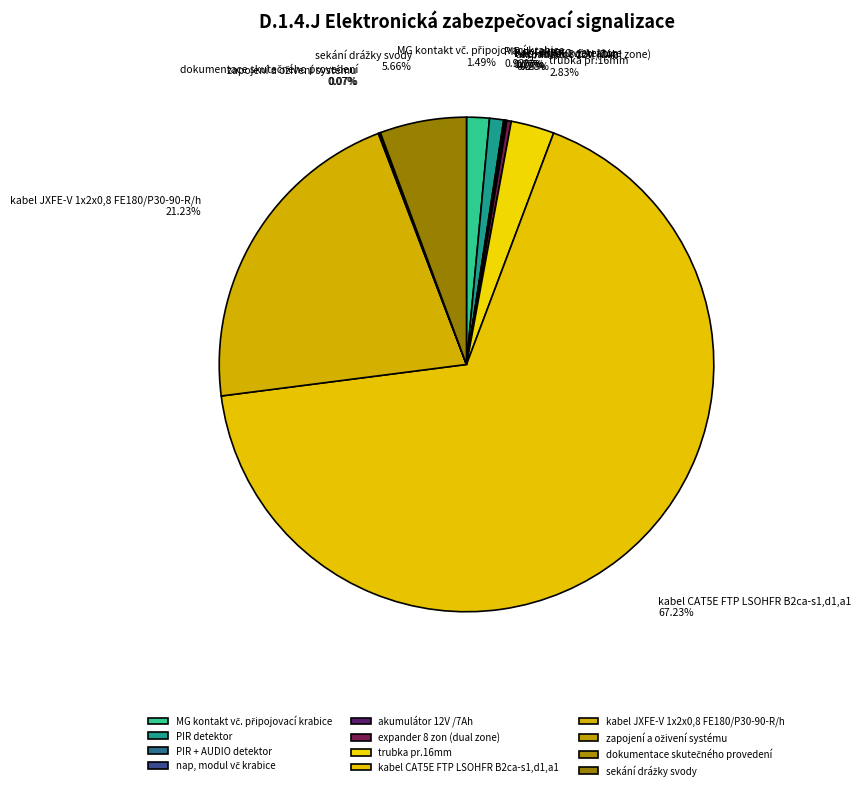

Is there a majority slice in this chart?

Yes